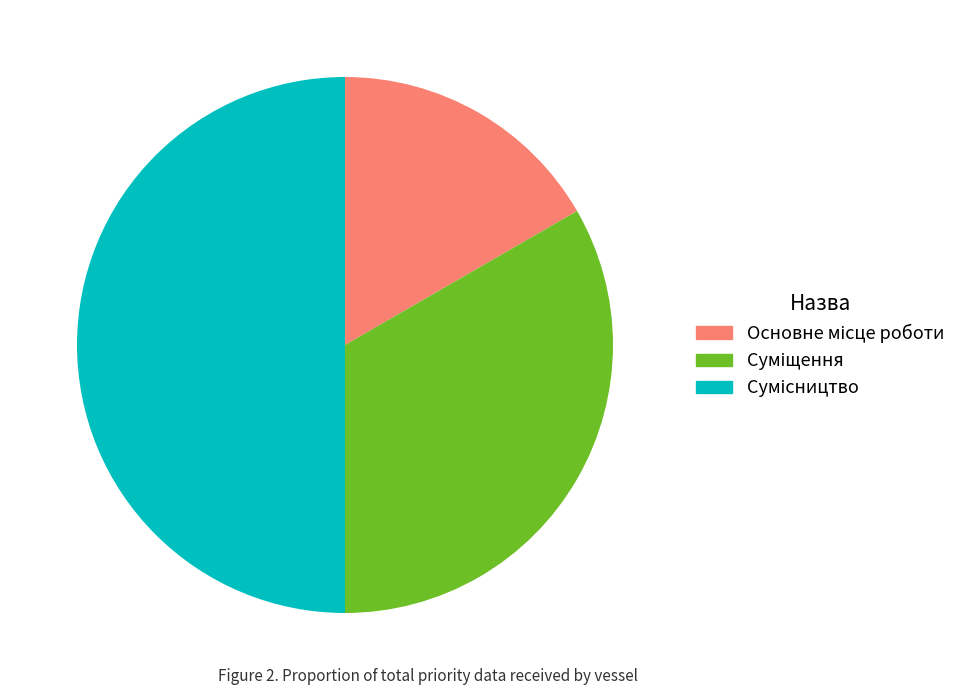

To the nearest percent, what percentage of the pie is Основне місце роботи?

17%